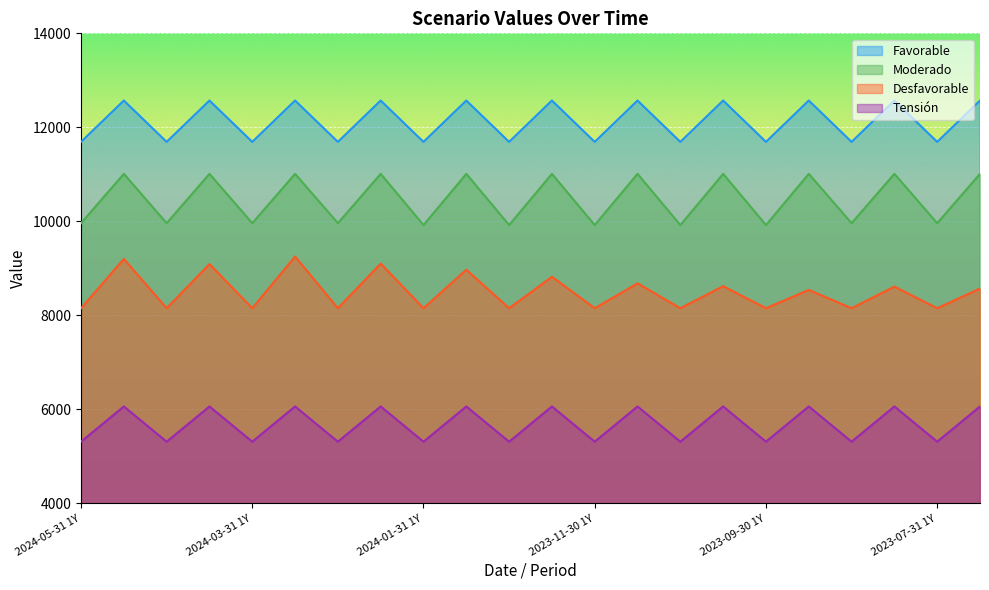

Which category has the highest value in the Moderado series?

2024-05-31 RHP